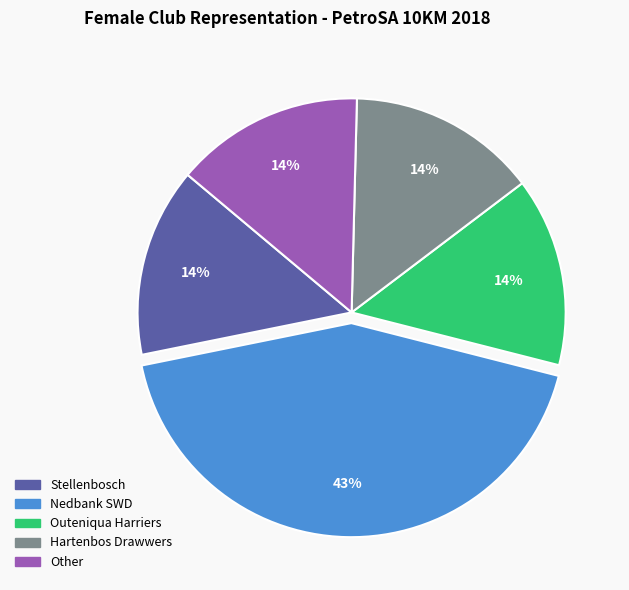

Does Hartenbos Drawwers represent more than half of the total?

No